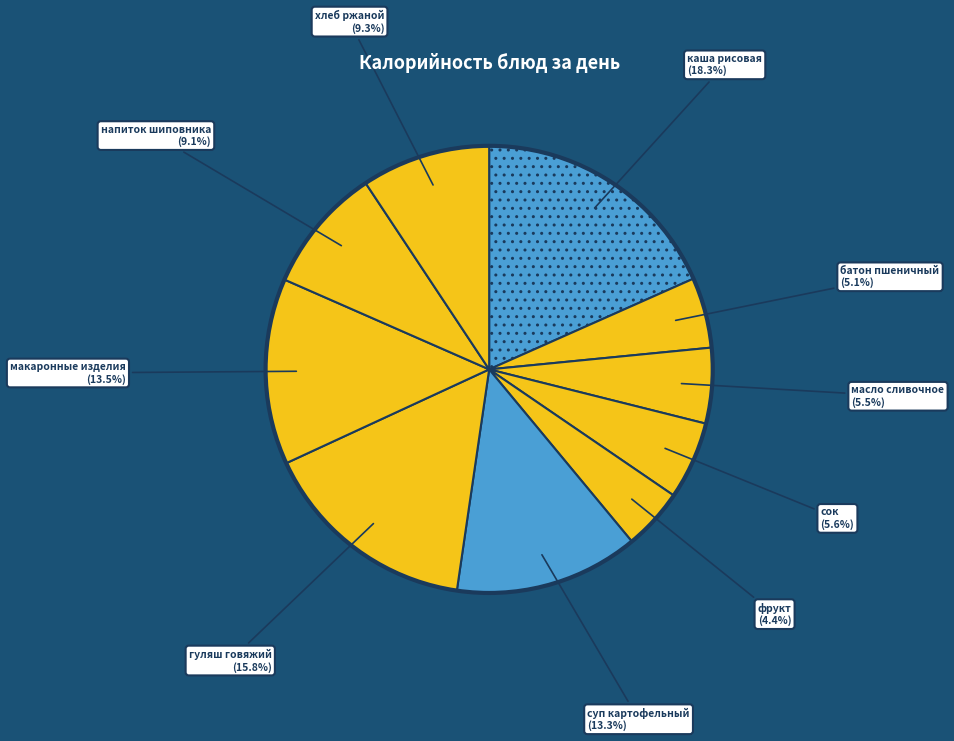

How many segments does this pie chart have?

10